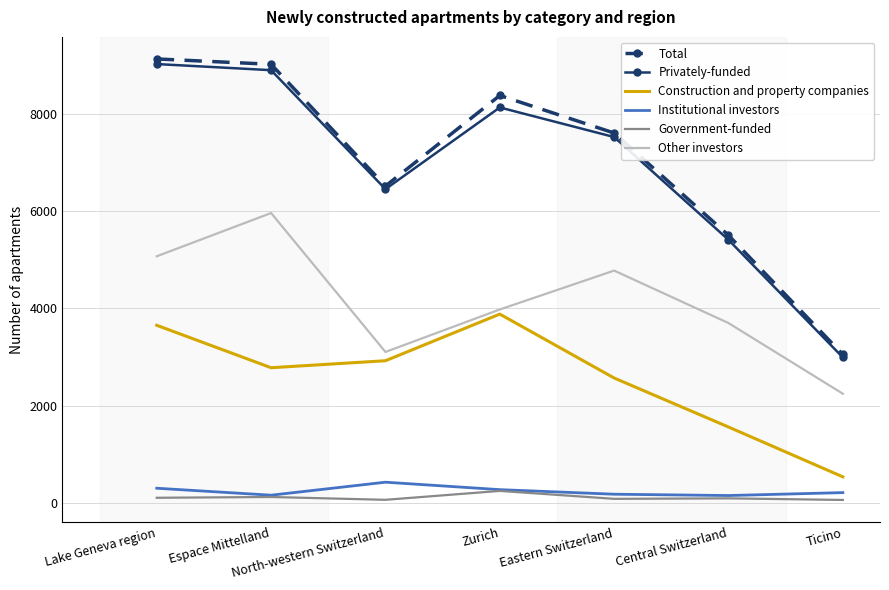

True or false: Other investors and Government-funded cross at least once.

False